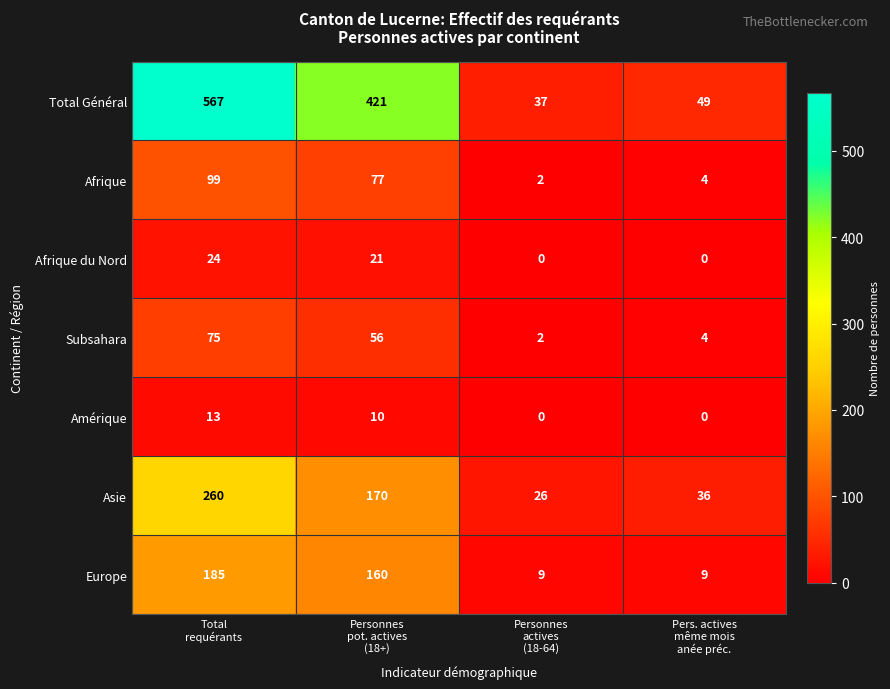

Reading left to right, list all the values displayed in this chart.

Total Général: 567	421	37	49
Afrique: 99	77	2	4
Afrique du Nord: 24	21	0	0
Subsahara: 75	56	2	4
Amérique: 13	10	0	0
Asie: 260	170	26	36
Europe: 185	160	9	9